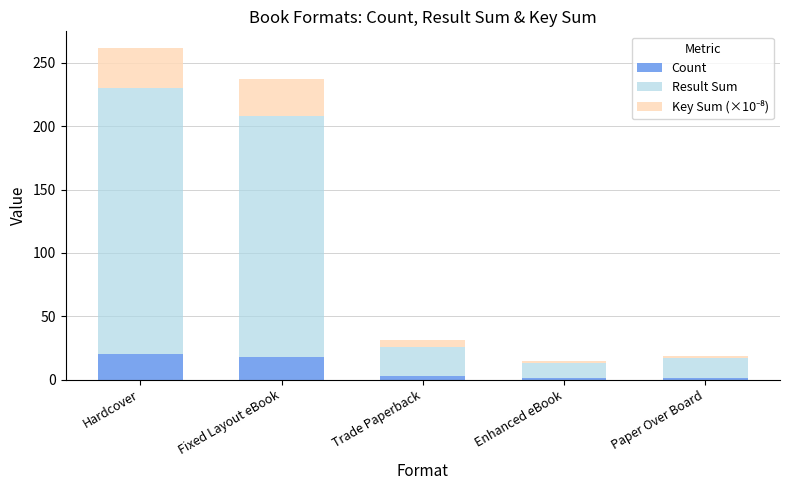

What is the total value across all series at Fixed Layout eBook?

236.9